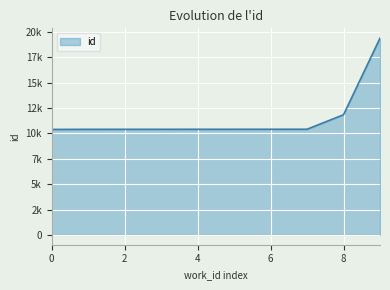

Is this an area chart (filled region under the line)?

Yes